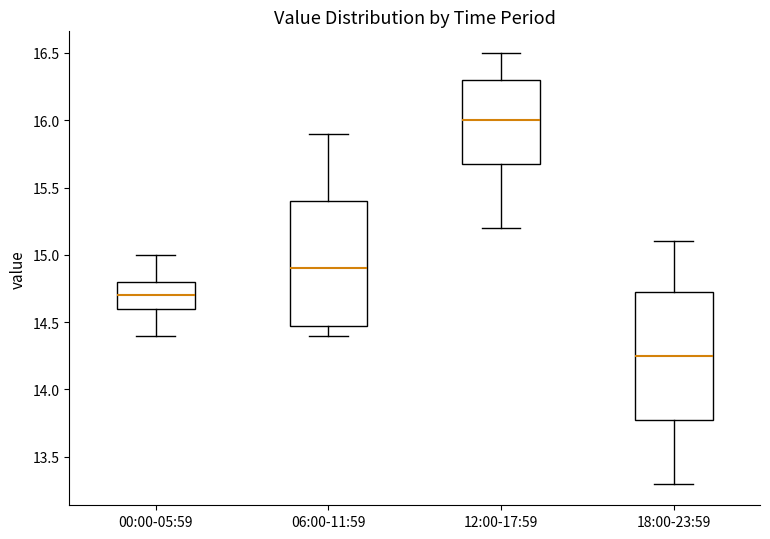

Where does the median line of the box for 06:00-11:59 sit on the y-axis? The values are not printed on the chart, so give them approximately, as read against the axis.

14.90